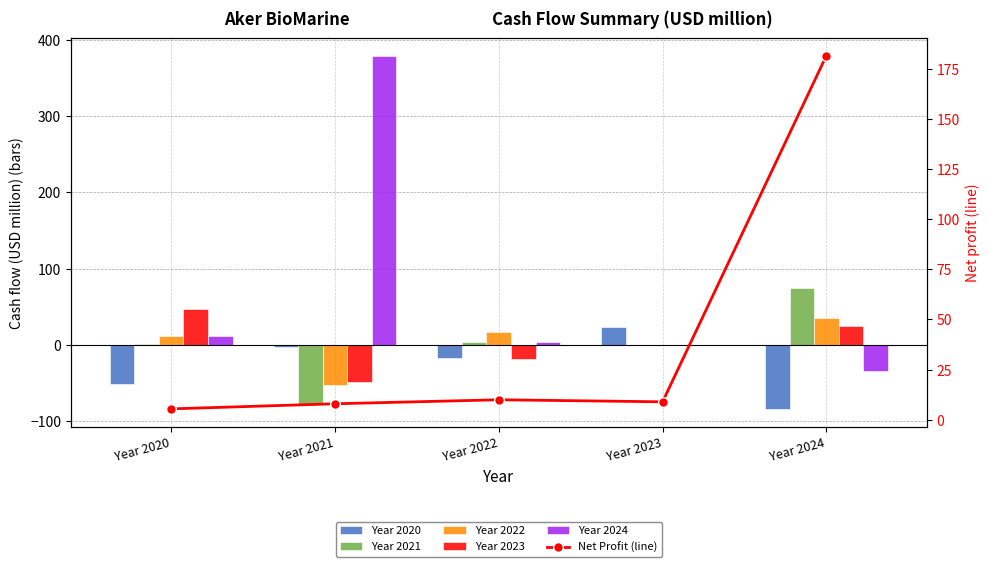

What are all the series names shown in the legend?

Year 2020, Year 2021, Year 2022, Year 2023, Year 2024, Net Profit (line)